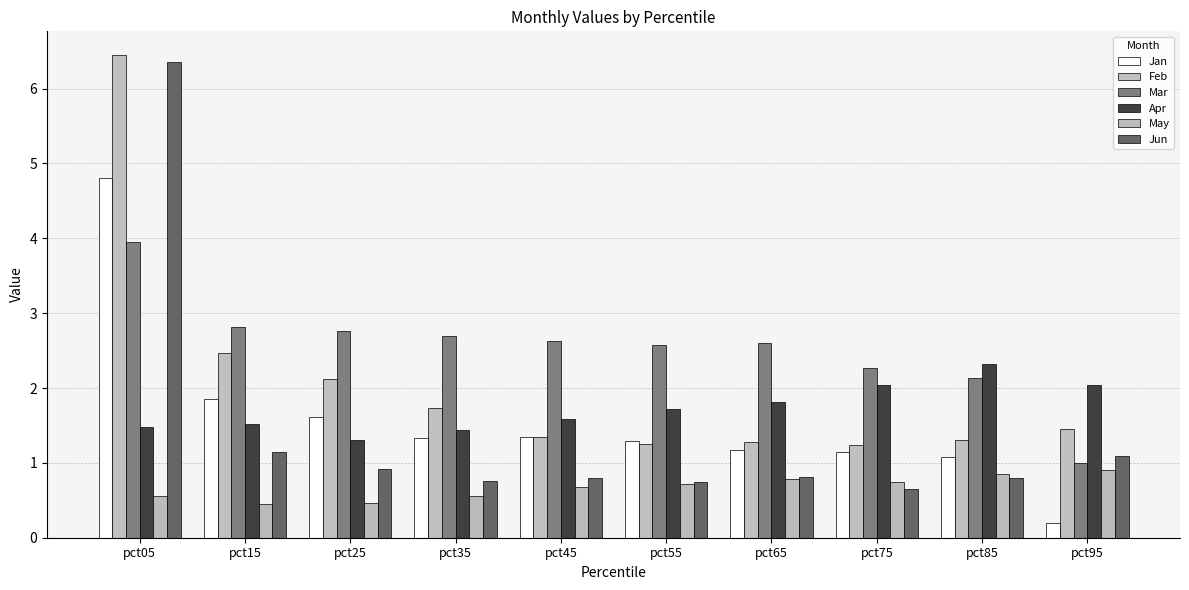

What is the value of the May bar at the 10th from the left?

0.9